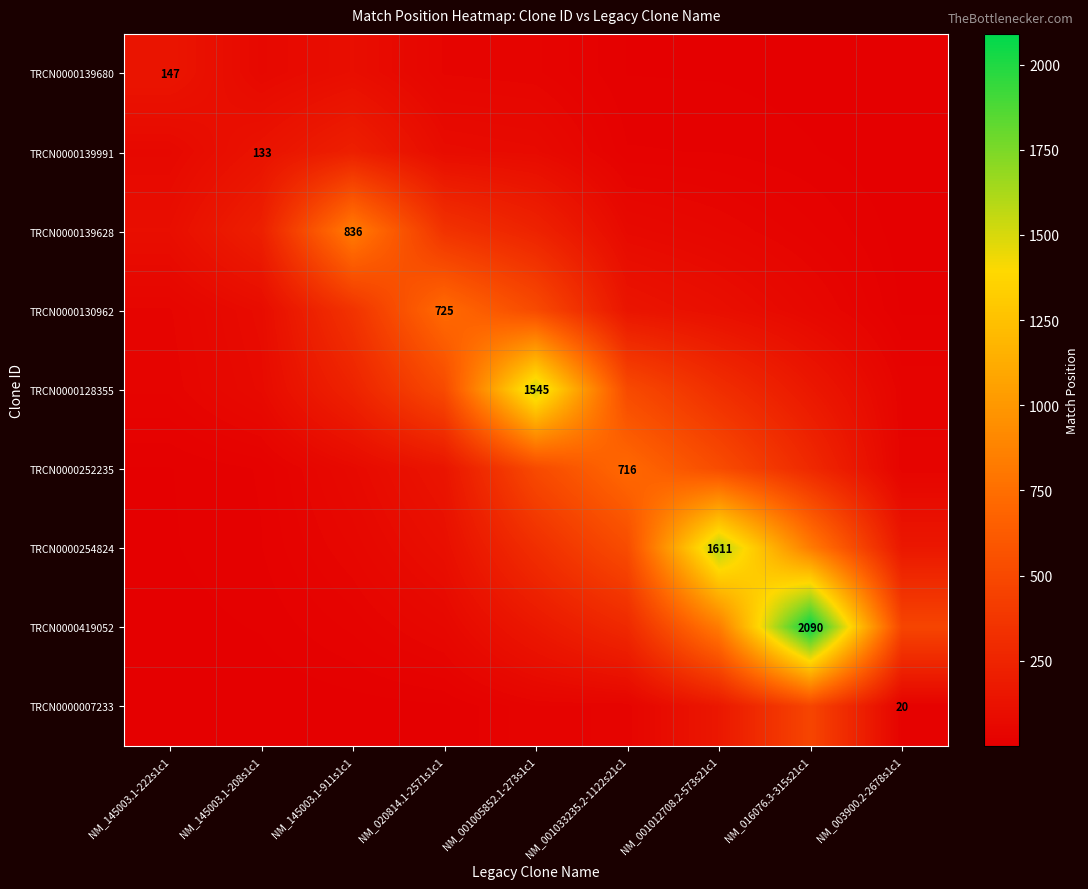

Is the value of TRCN0000007233 at NM_003900.2-2678s1c1 greater than the value of TRCN0000419052 at NM_016076.3-315s21c1?

No